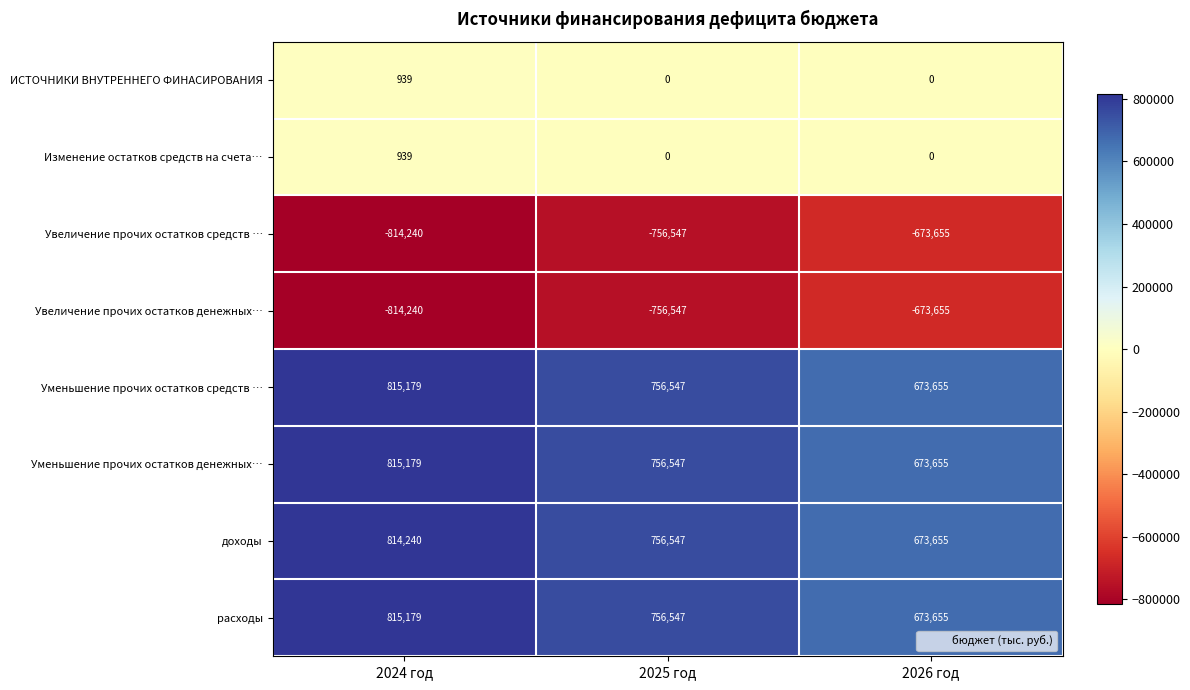

What is the sum of all Увеличение прочих остатков денежных… values?

-2244442